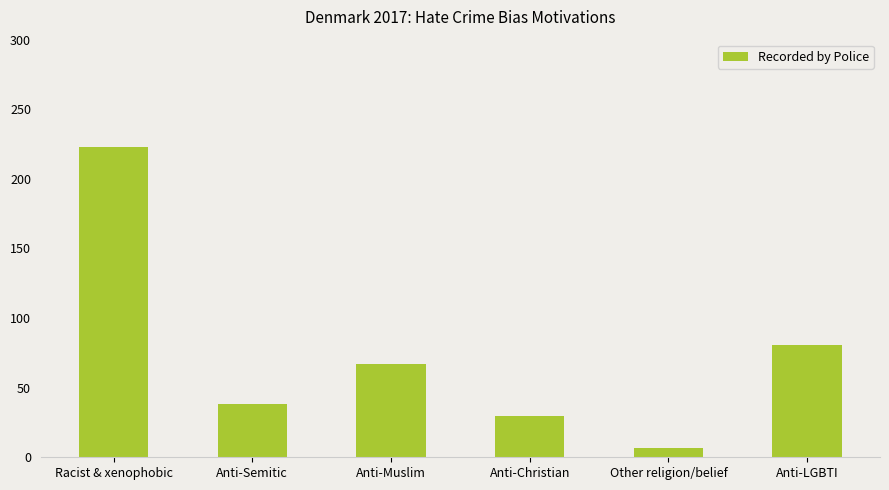

What is the label of the 6th bar from the left?

Anti-LGBTI